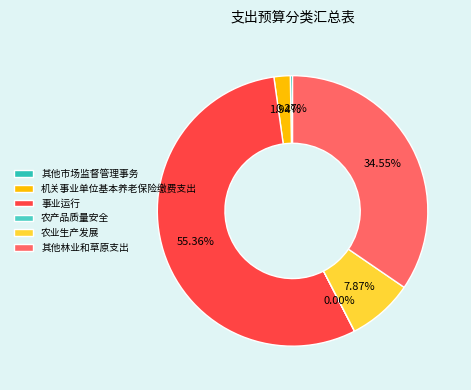

What is the smallest slice in the pie chart?

农产品质量安全